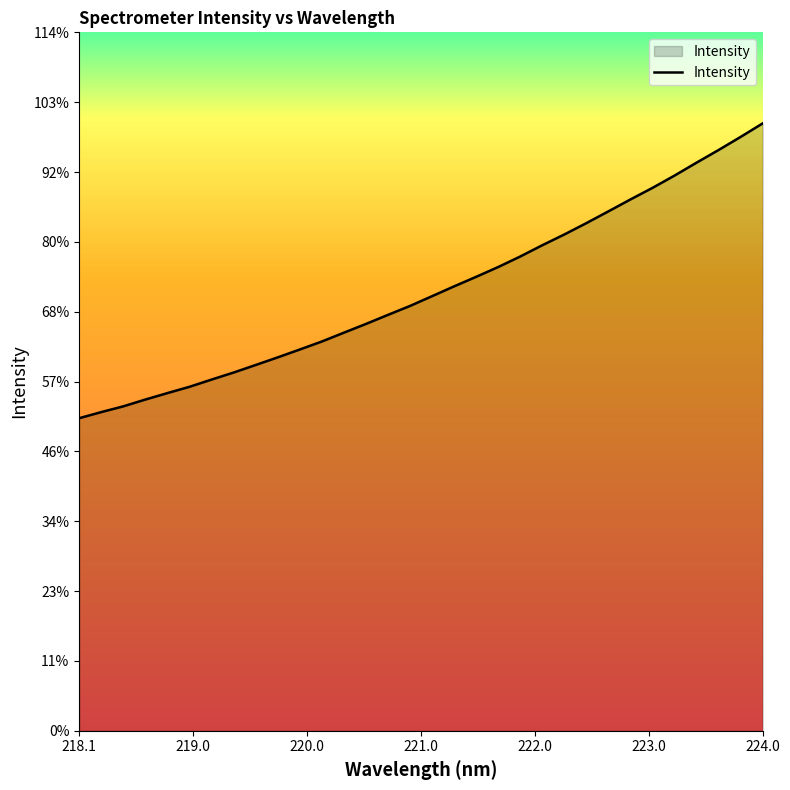

Does the chart have visible grid lines?

No